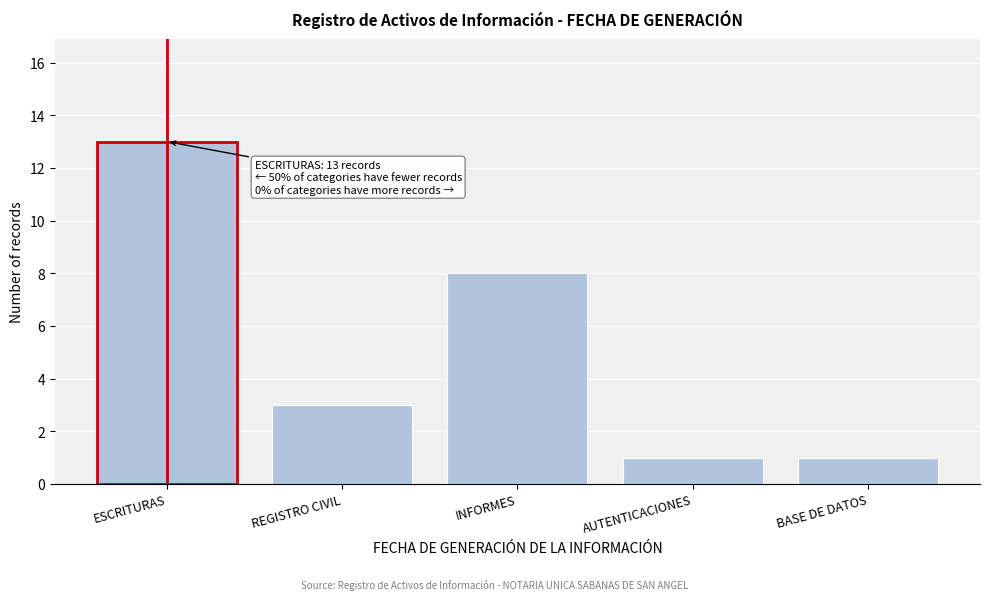

Reading left to right, what are all the values shown in this chart?

ESCRITURAS=13	REGISTRO CIVIL=3	INFORMES=8	AUTENTICACIONES=1	BASE DE DATOS=1